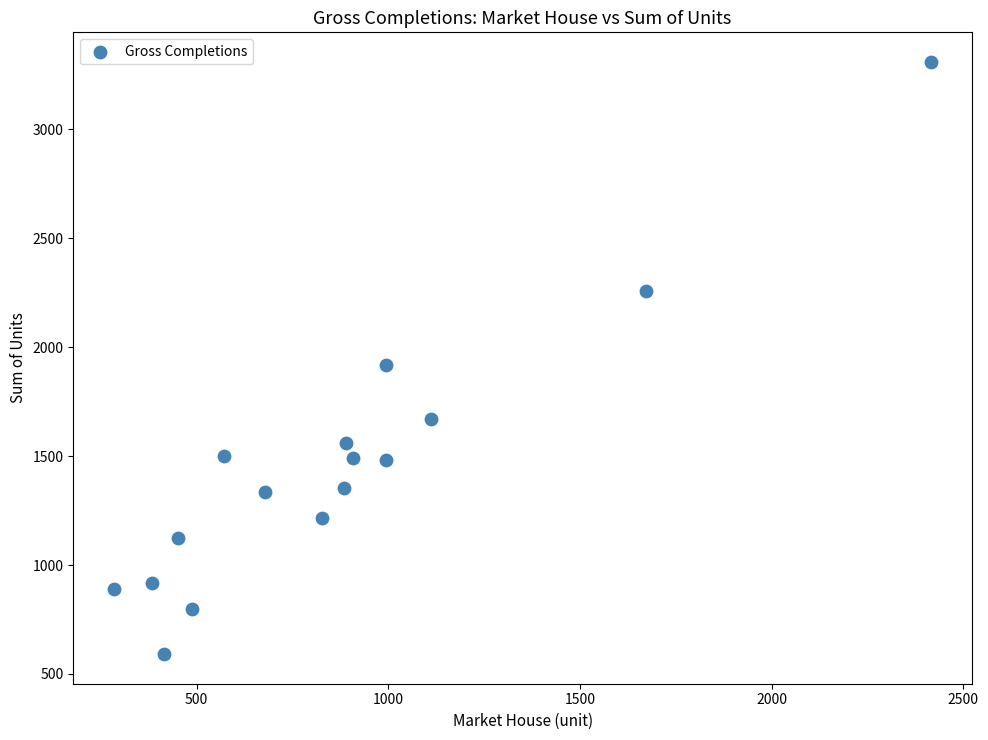

What is the range of X values (max minus min)?

2131